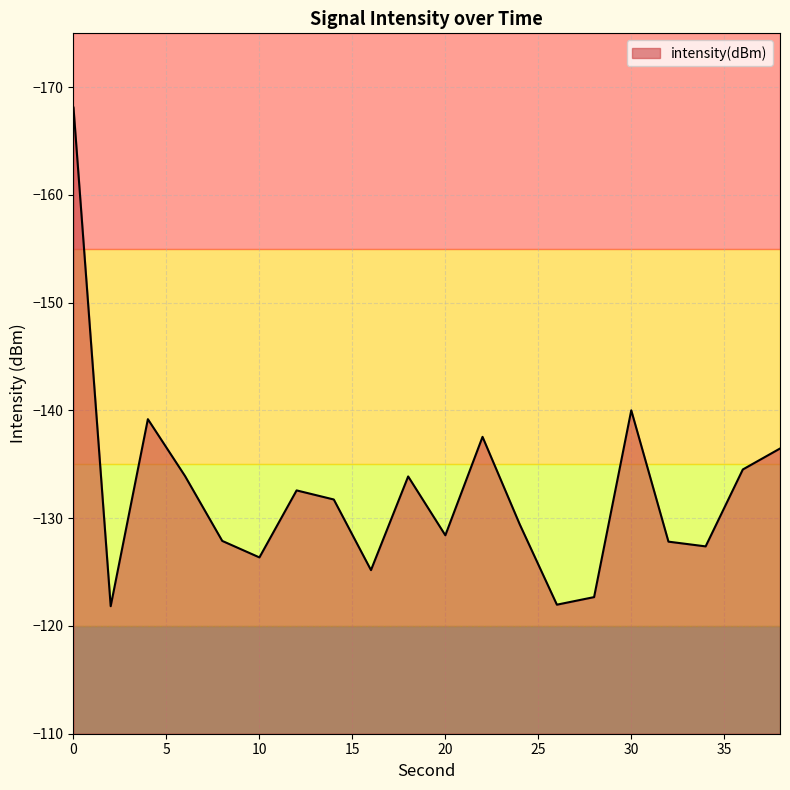

What is the minimum value shown in the chart?

-168.1